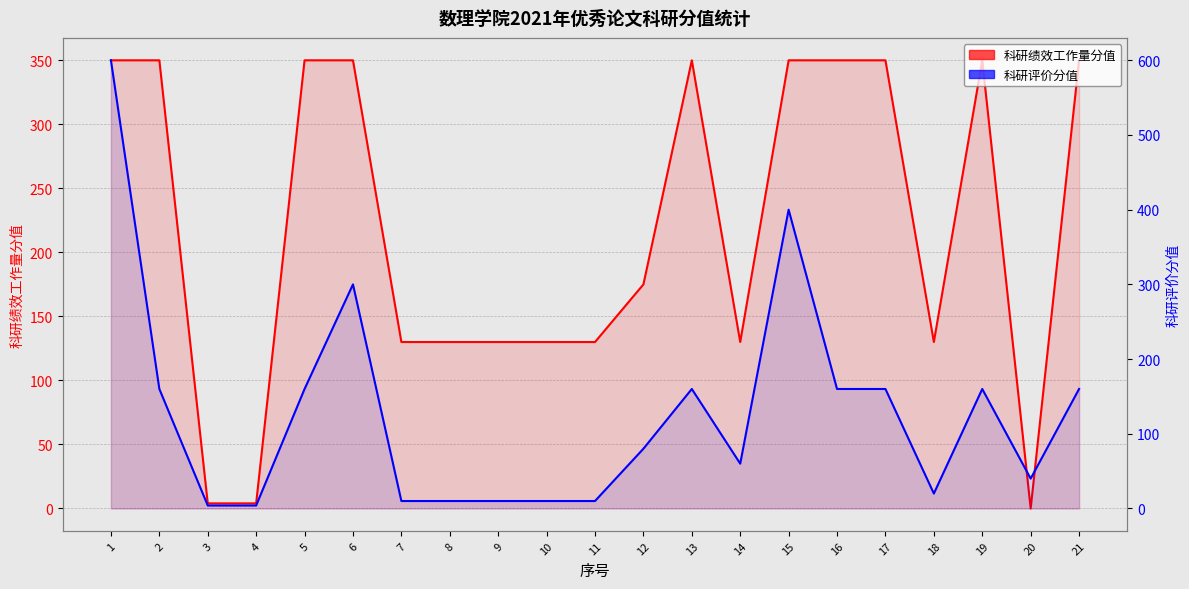

How many interior local peaks does the 科研绩效工作量分值 series have?

2